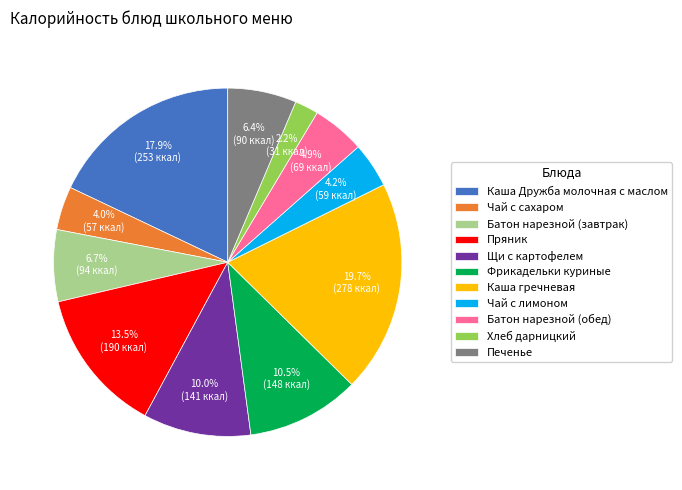

Which category has the smallest portion of the pie?

Хлеб дарницкий